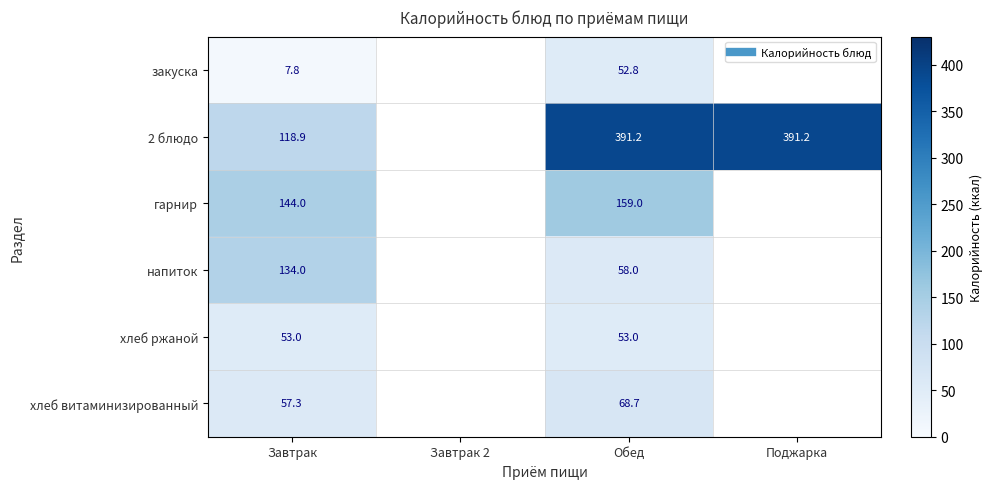

What is the difference between the закуска values at Завтрак and Завтрак 2?

7.8